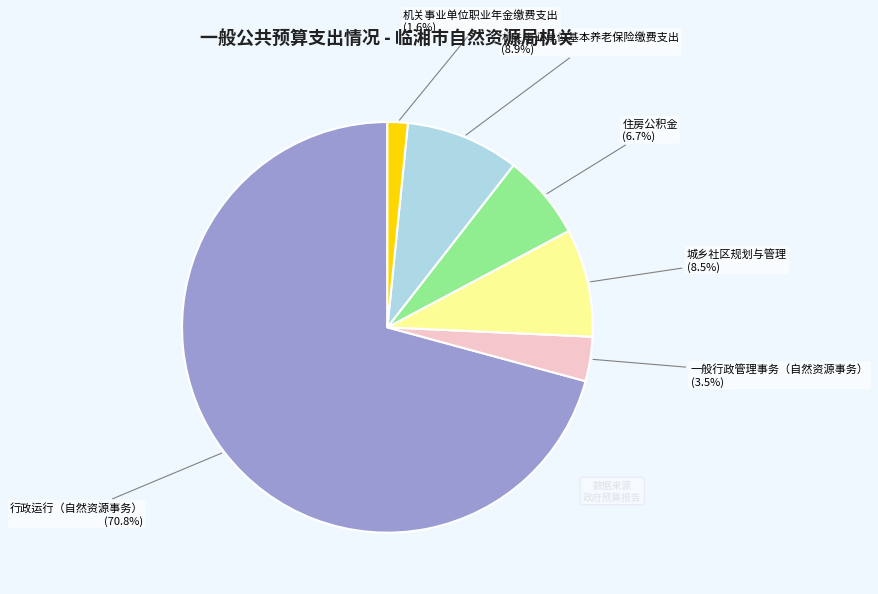

What is the ratio of the value at 行政运行（自然资源事务） to the value at 住房公积金?

10.6